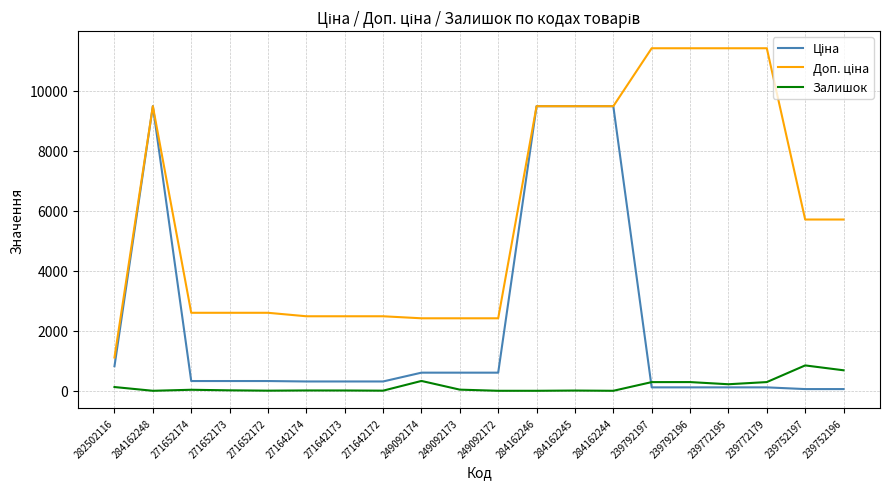

What position from the right is 239792197?

6